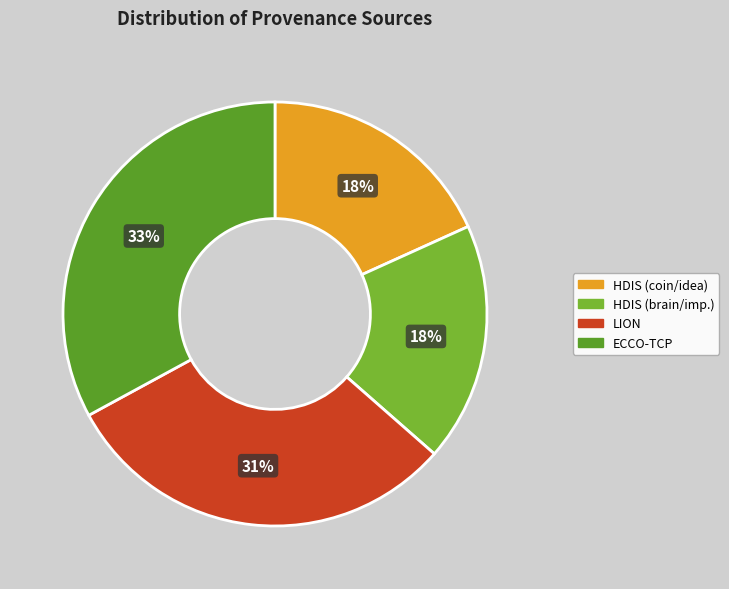

Count the number of slices in the pie.

4